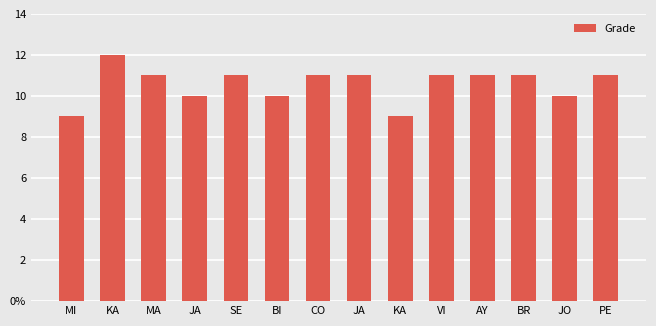

What is the label of the 12th bar from the left?

BR